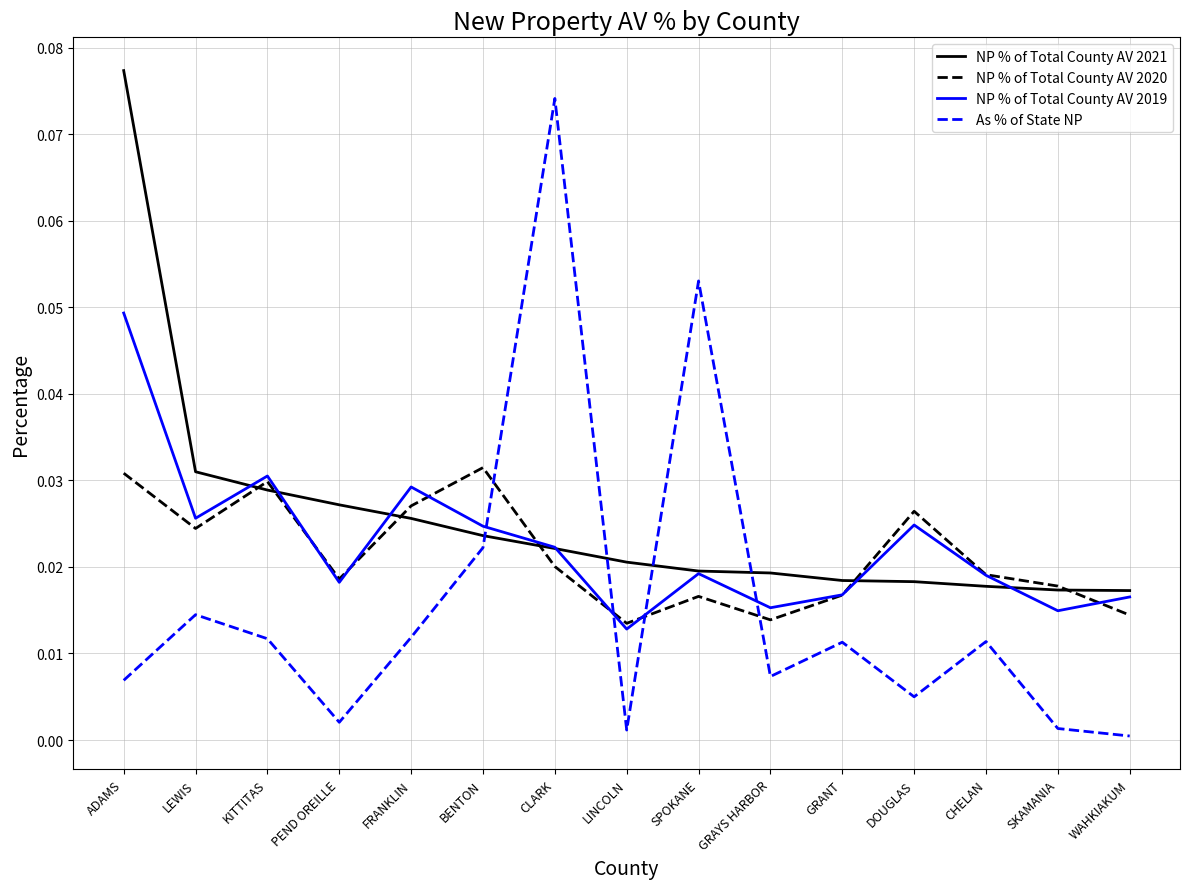

What position from the left is CHELAN?

13